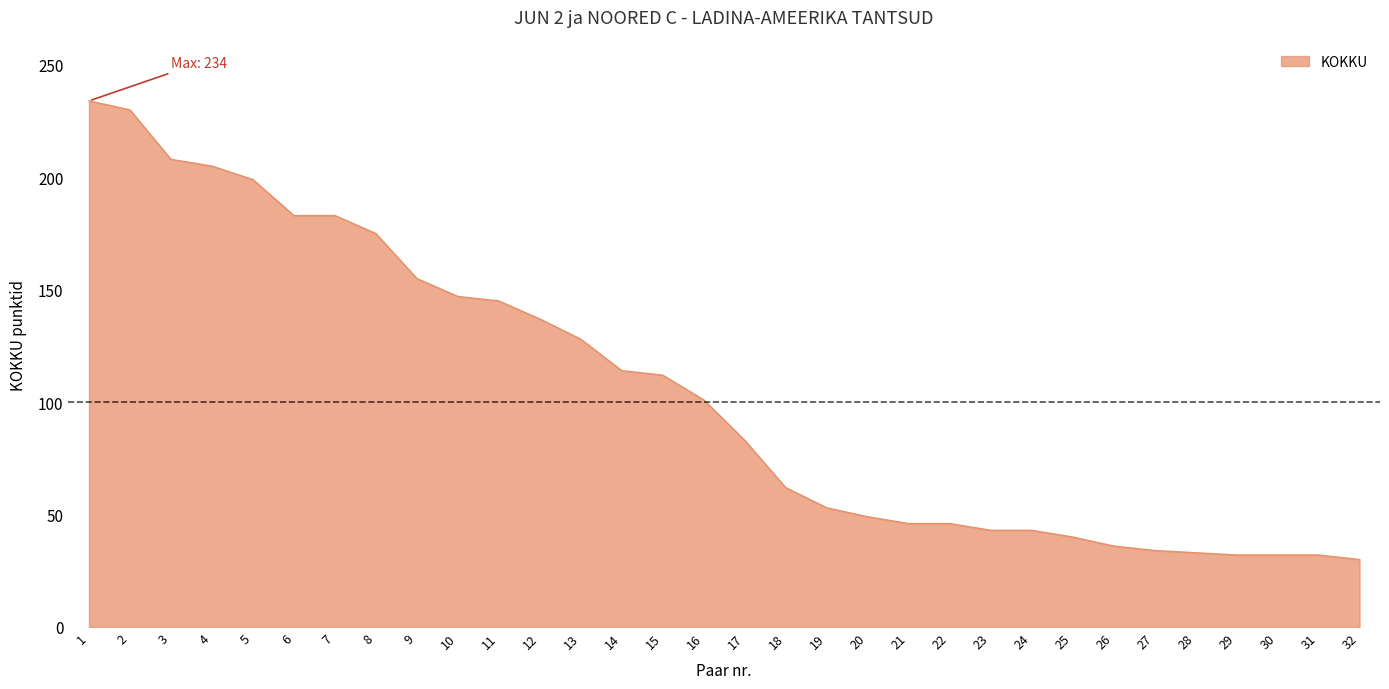

What is the greatest value displayed?

234